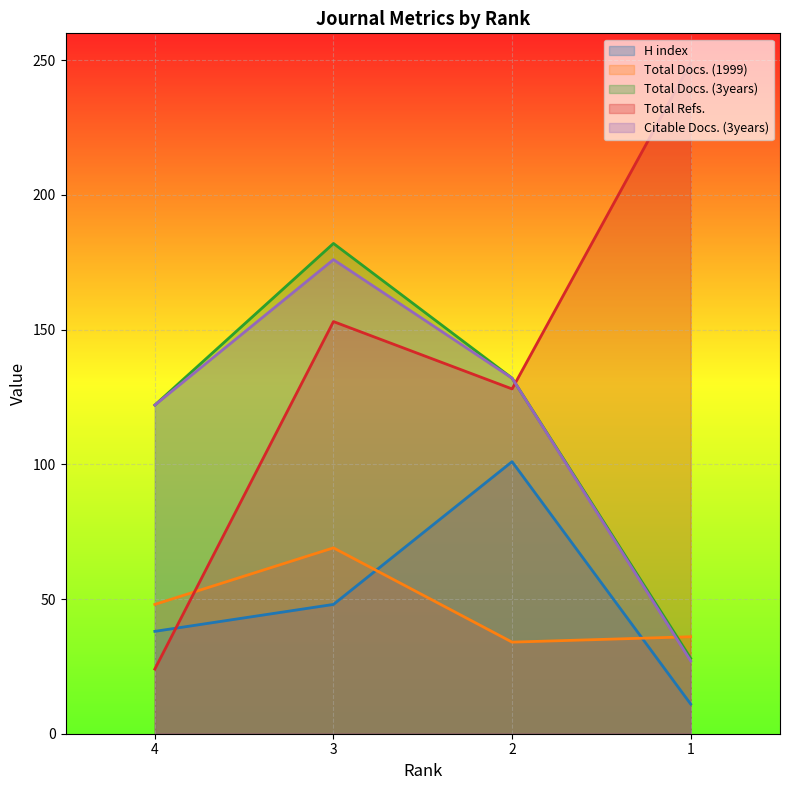

What is the difference between the maximum and minimum values in the H index series?

90